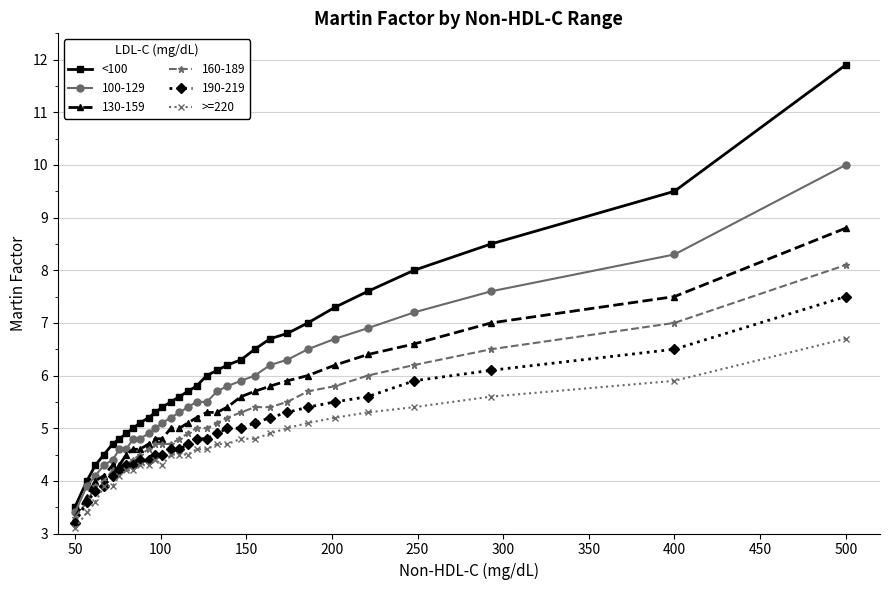

True or false: <100 and >=220 intersect in this chart.

False